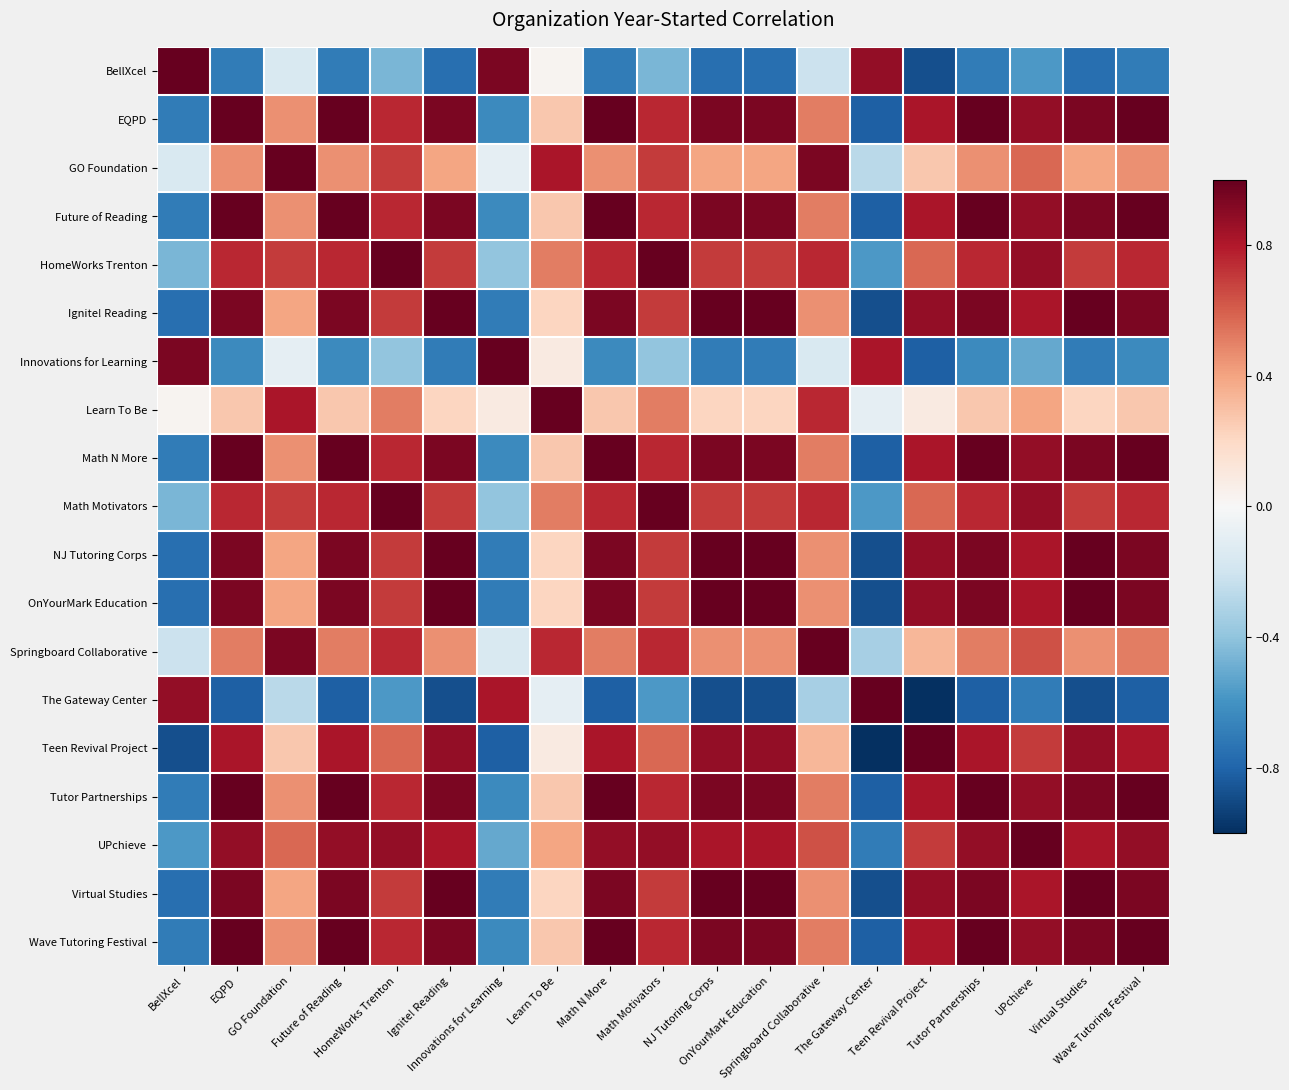

At how many categories does at least one series exceed 0?

19